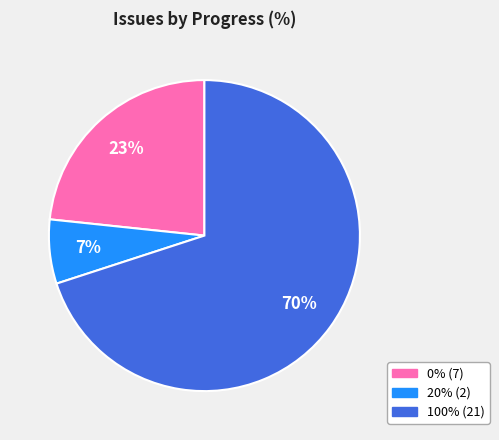

To the nearest percent, what is the difference between the largest and smallest slice percentages?

63%